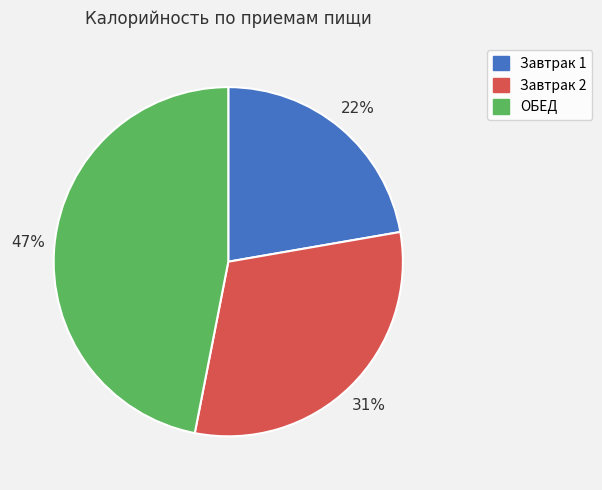

Between ОБЕД and Завтрак 2, which is larger?

ОБЕД